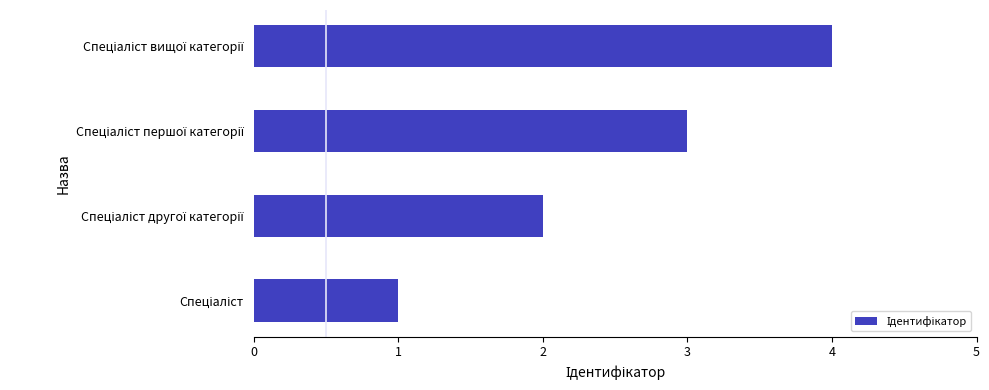

What is the sum of all values?

10